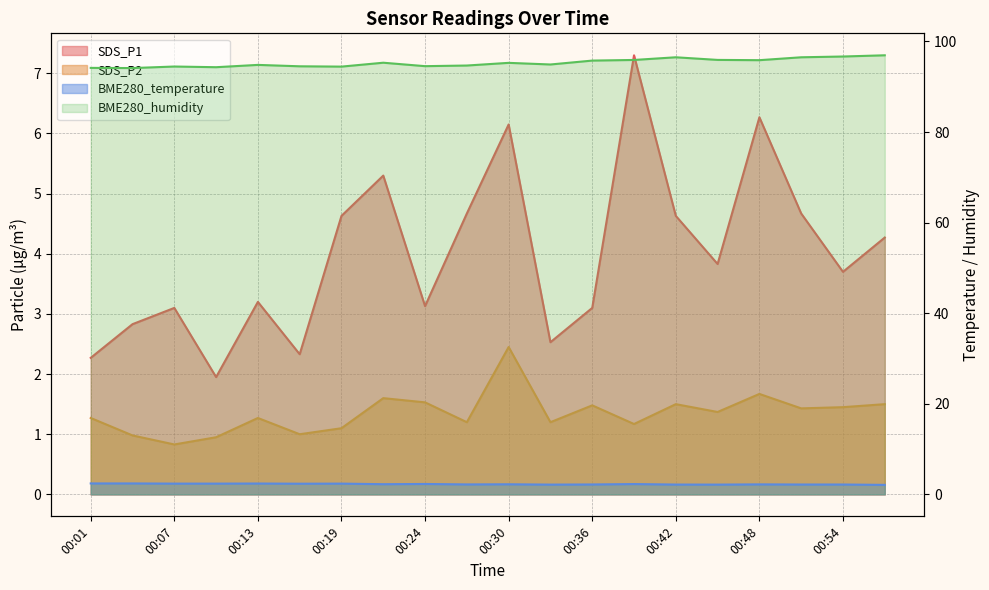

True or false: BME280_temperature has more than 1 points higher than both neighbors.

True